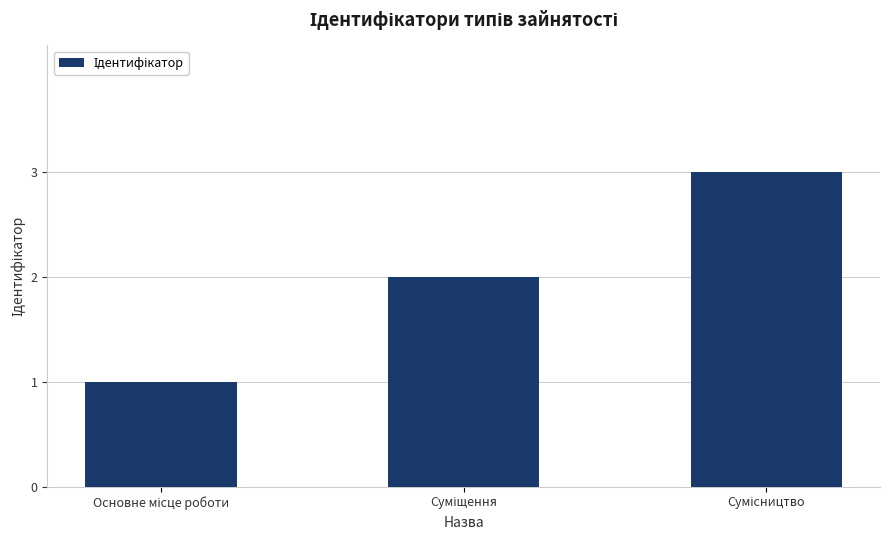

What is the sum of all values?

6